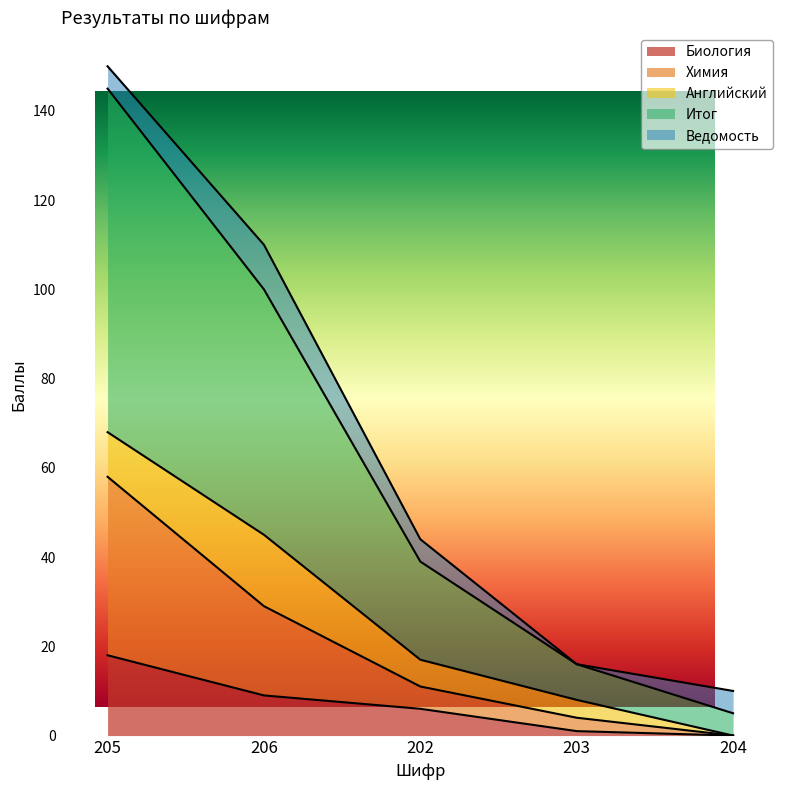

What is the sum of the Биология values at 206 and 202?

15